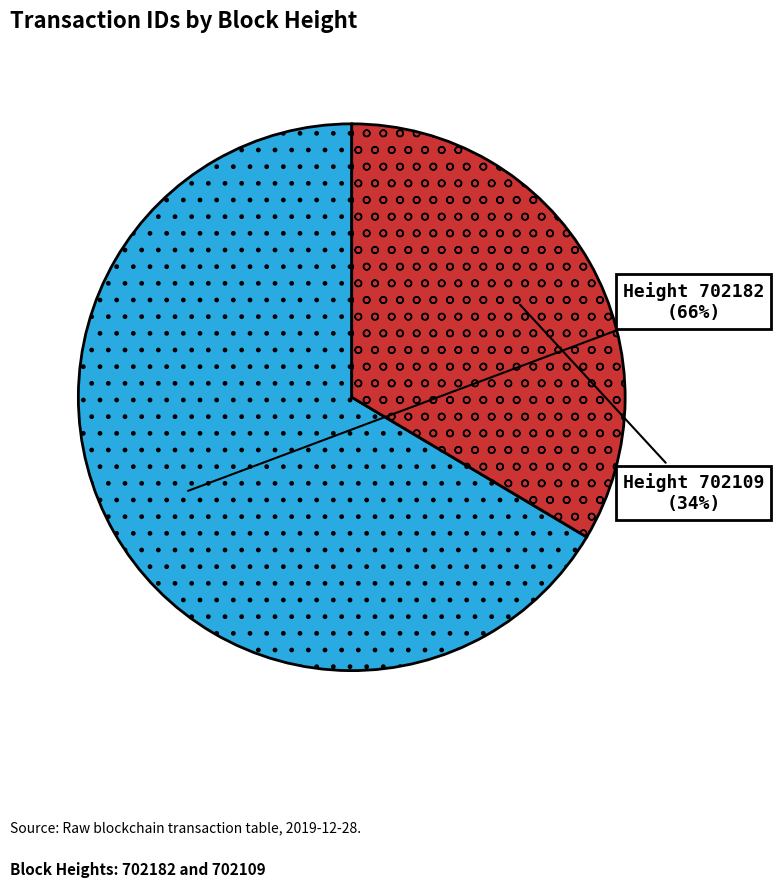

To the nearest percent, what is the average slice percentage?

50%